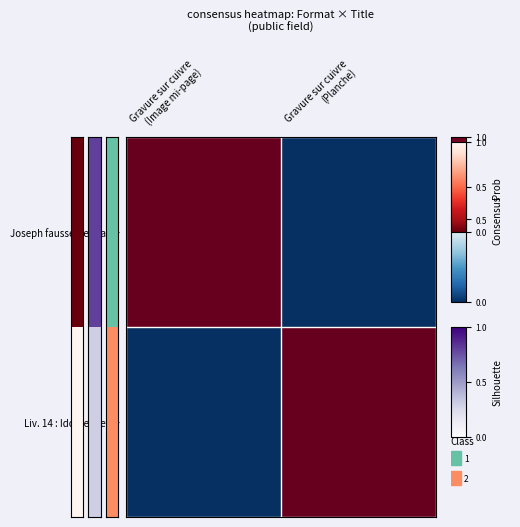

Count the number of data series in this chart.

2